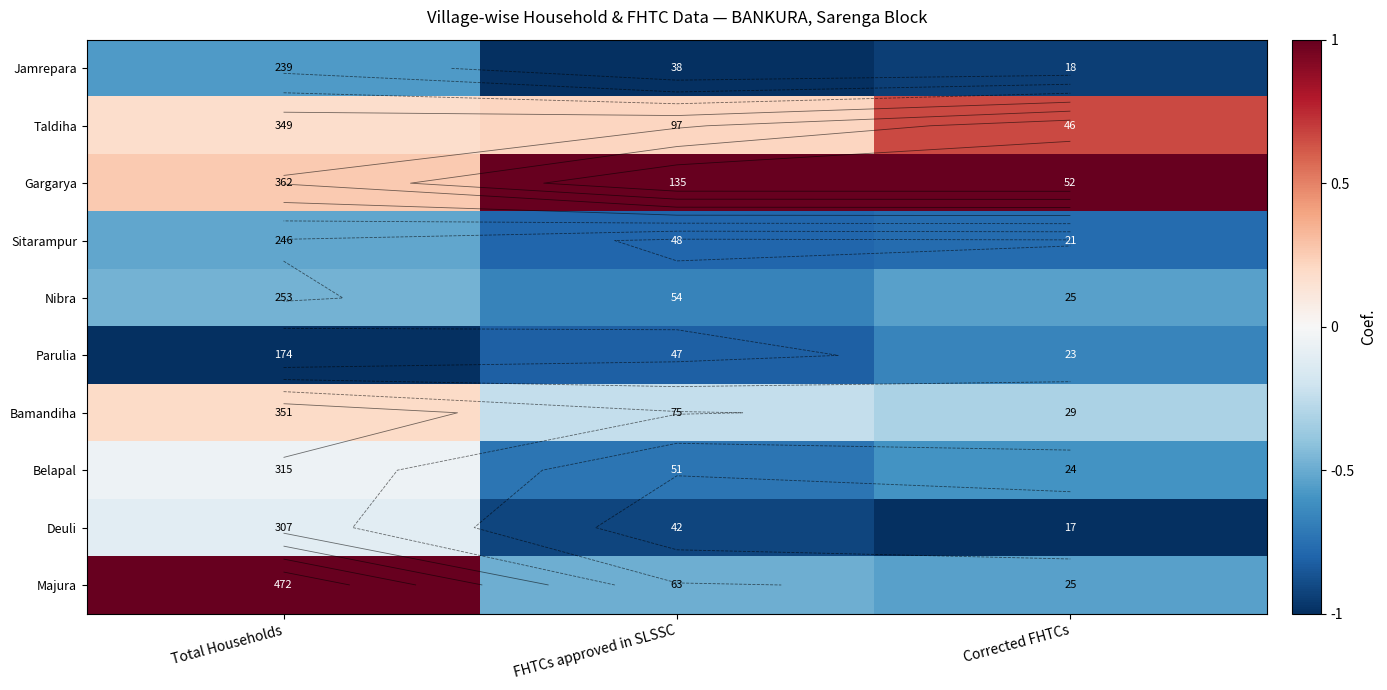

What is the sum of the Majura values at Corrected FHTCs and Total Households?

0.5